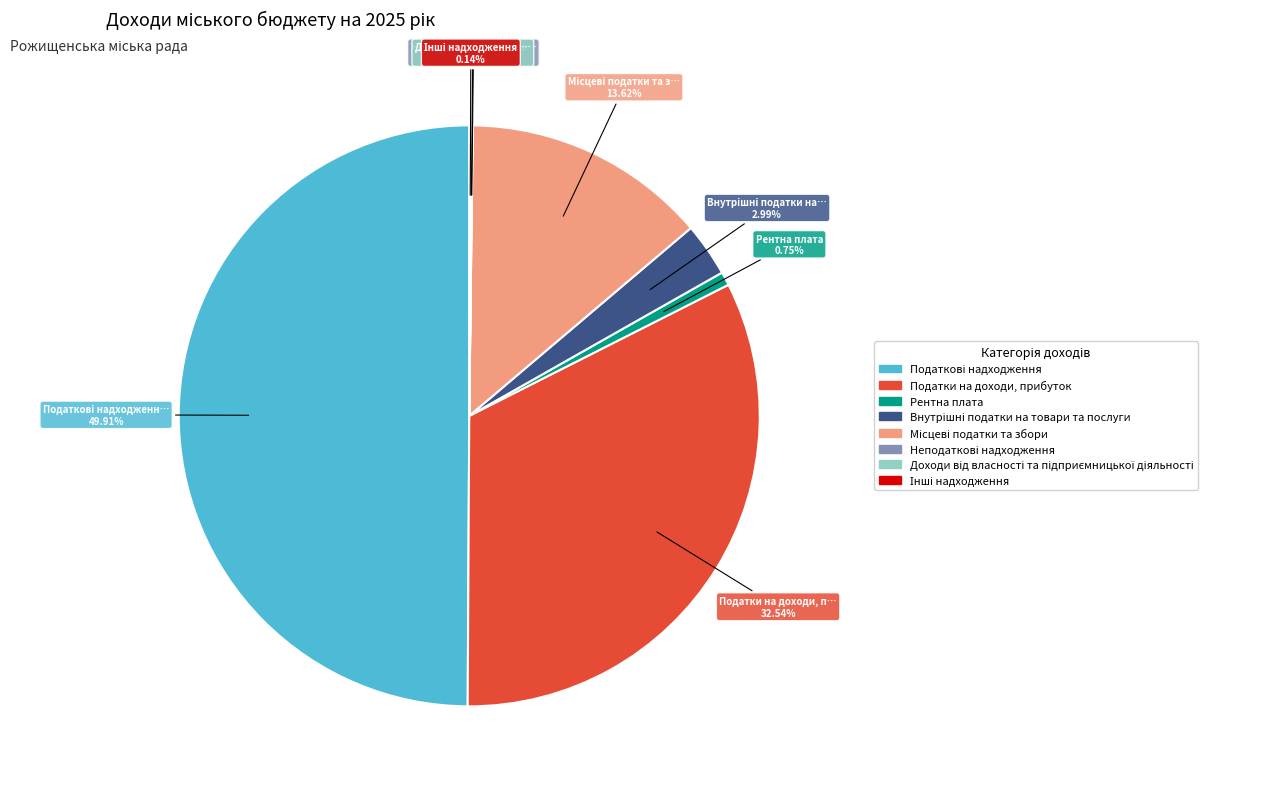

Does Податки на доходи, прибуток represent more than half of the total?

No